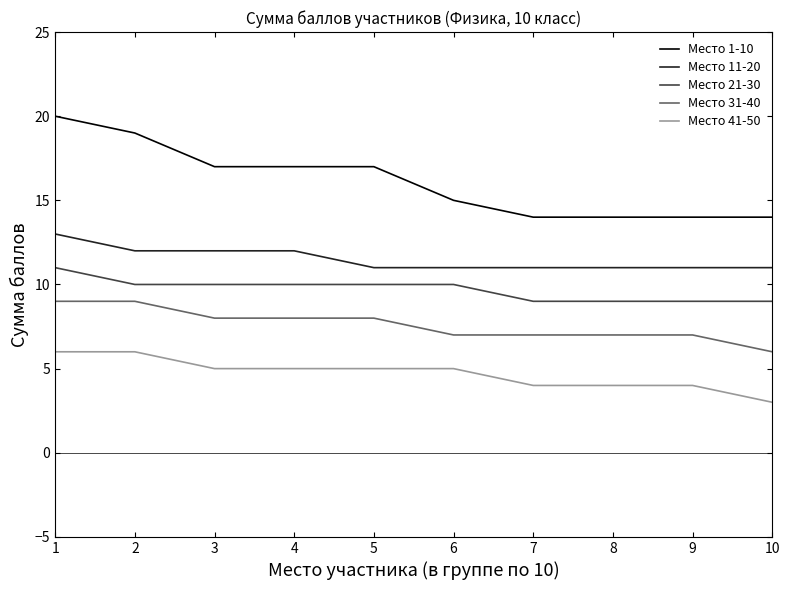

What is the difference between the Место 21-30 values at 4 and 1?

1